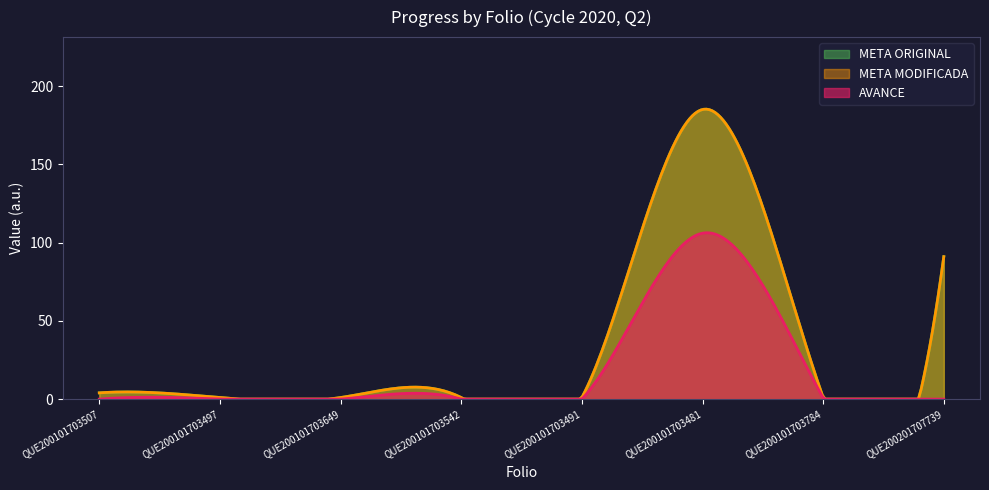

How many series are shown in this chart?

3